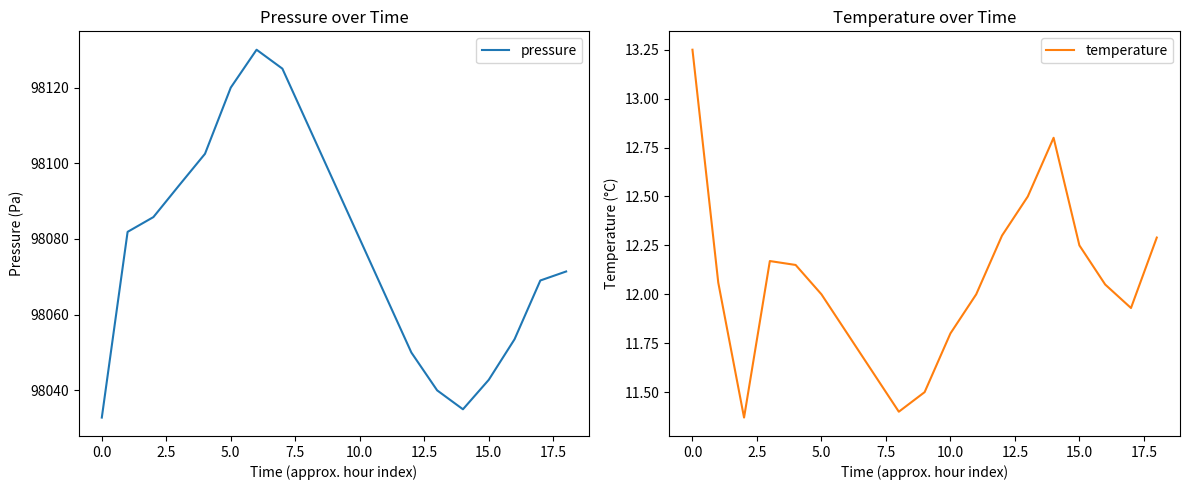

Rank the series at 10 from highest to lowest value.

pressure, temperature